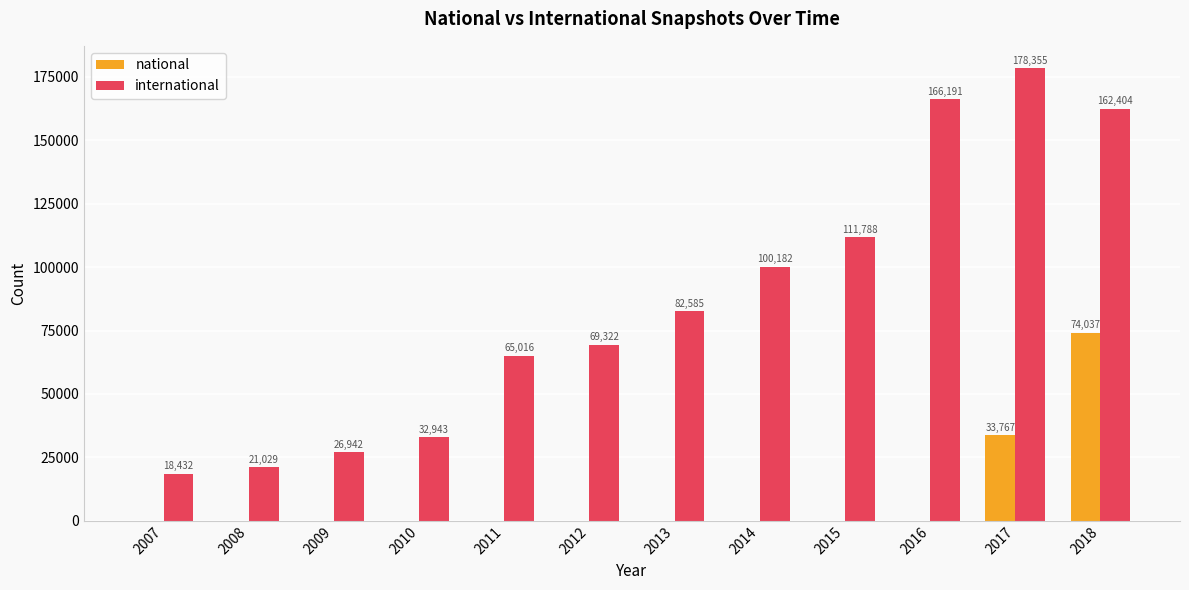

Which series has the widest spread of values?

international